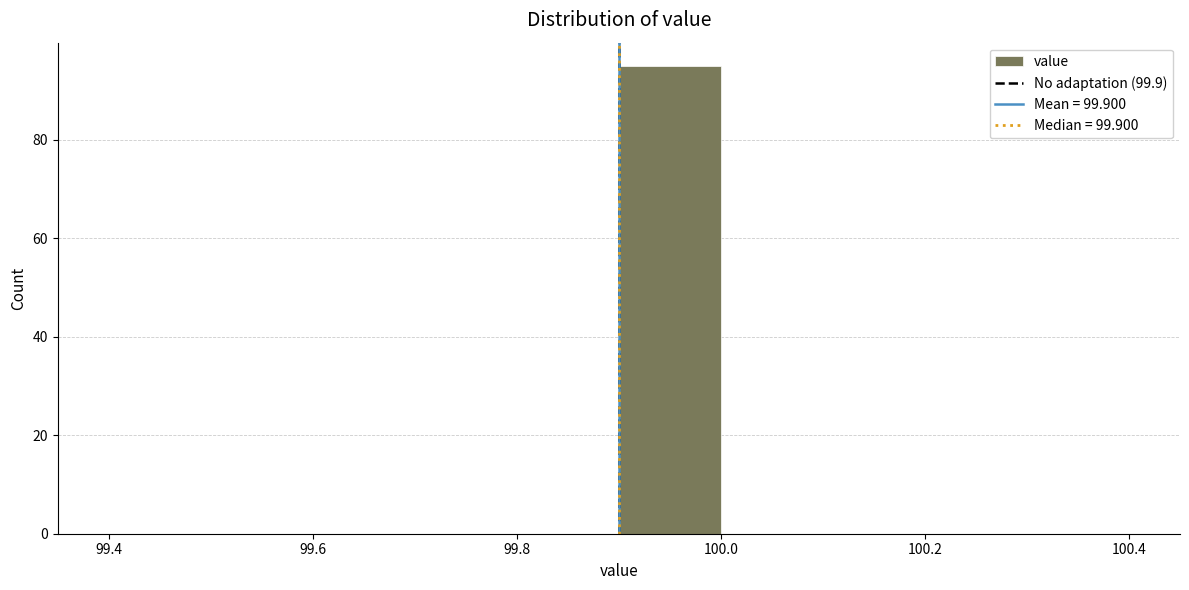

Reading left to right, transcribe this chart: for each bar, give the range it covers on the x-axis and its height. The values are not printed on the chart, so give them approximately, as read against the axis.

99.4 to 99.5: 0
99.5 to 99.6: 0
99.6 to 99.7: 0
99.7 to 99.8: 0
99.8 to 99.9: 0
99.9 to 100.0: 96
100.0 to 100.1: 0
100.1 to 100.2: 0
100.2 to 100.3: 0
100.3 to 100.4: 0